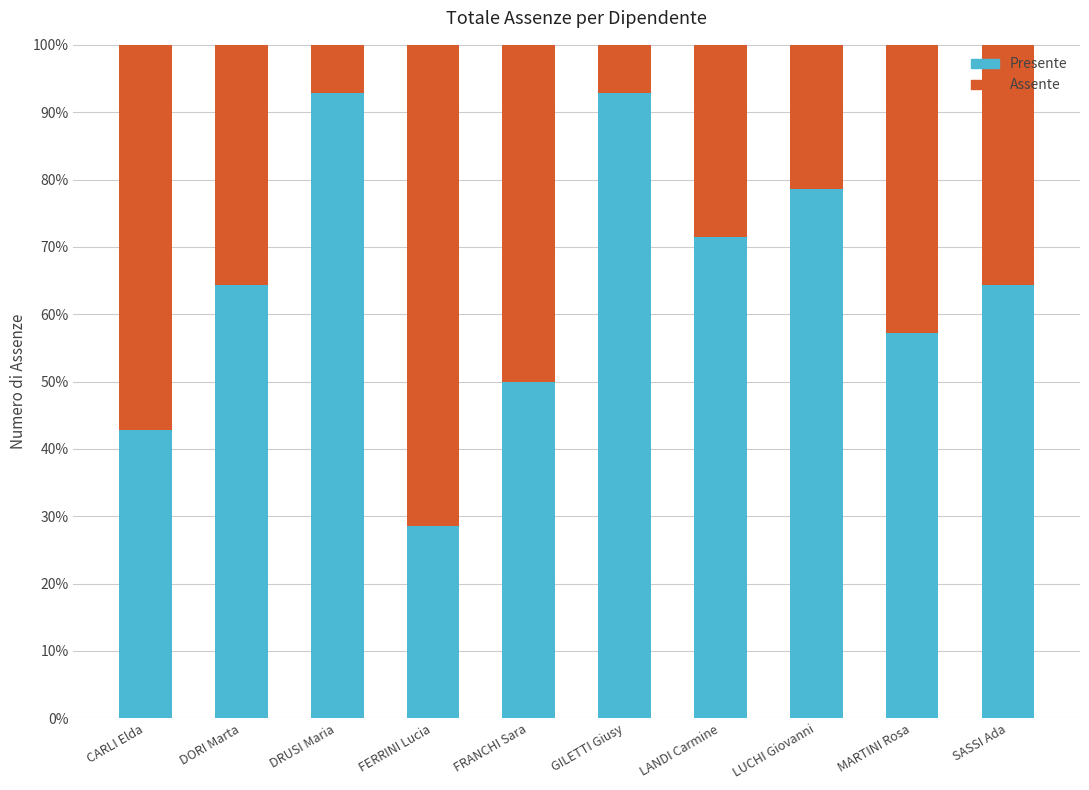

The Presente series shows 42.9 at CARLI Elda. True or false?

True